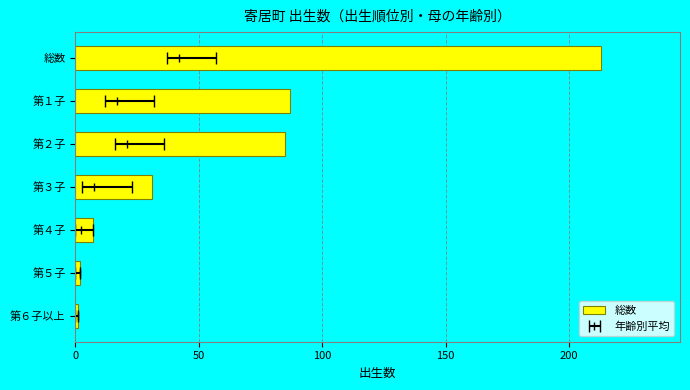

Reading right to left, list all the values displayed in this chart.

1	2	7	31	85	87	213